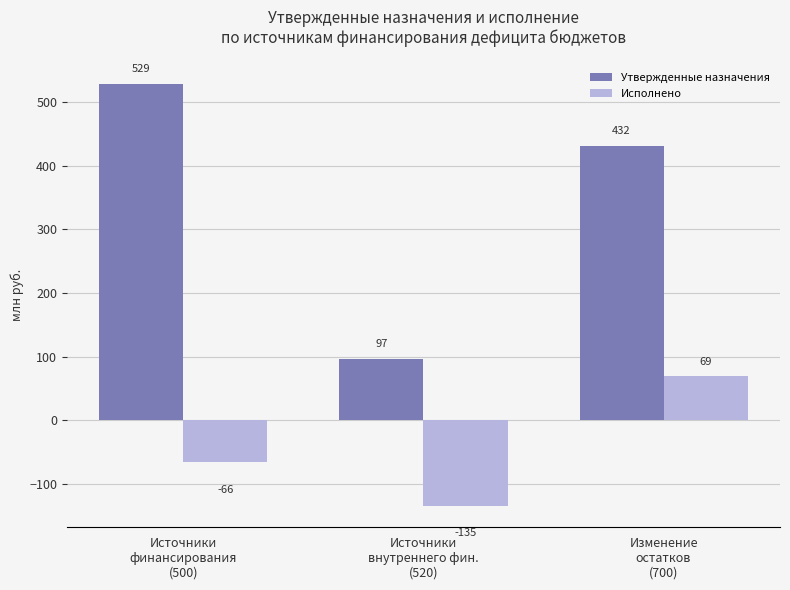

How many values in the Утвержденные назначения series exceed 431?

2